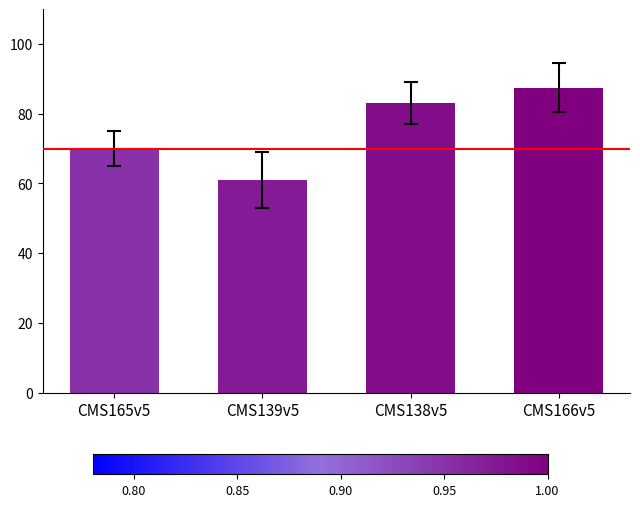

Reading left to right, transcribe all the data shown in this chart.

CMS165v5=70.1	CMS139v5=61.1	CMS138v5=83.2	CMS166v5=87.5